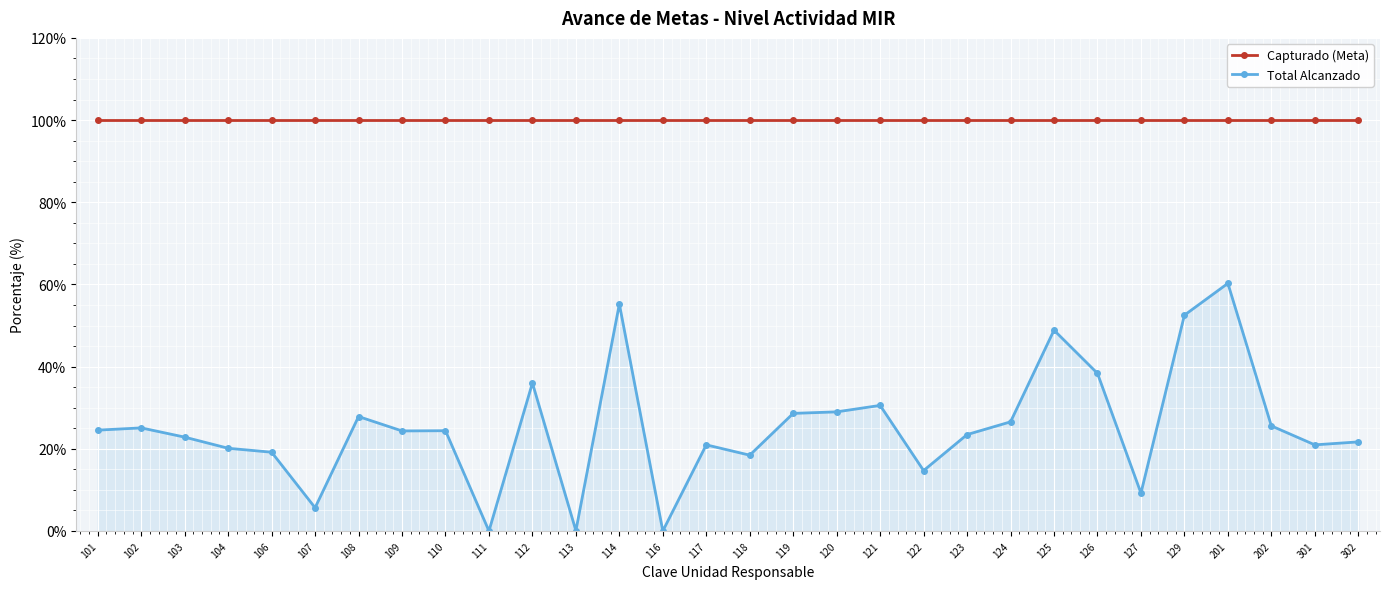

What is the difference between the highest and lowest values at 106?

80.8